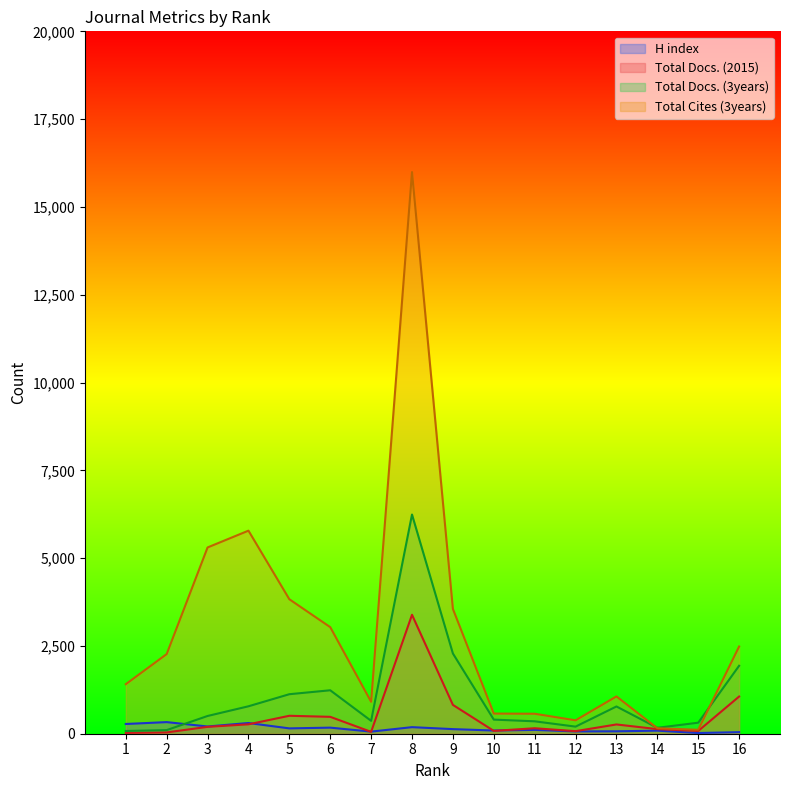

Read the H index value at 11, to the nearest 10.

110